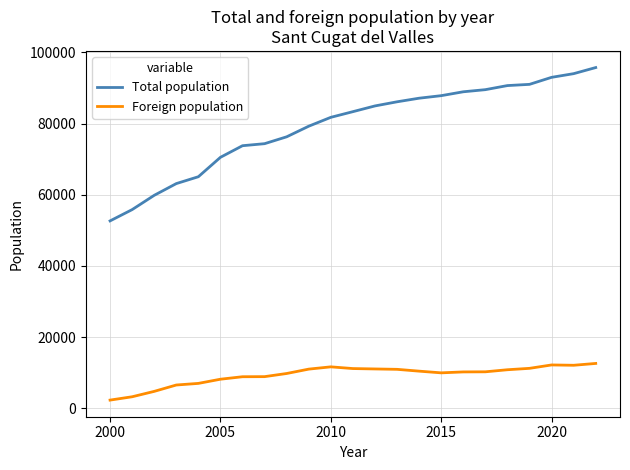

Which series has the largest total across all categories?

Total population